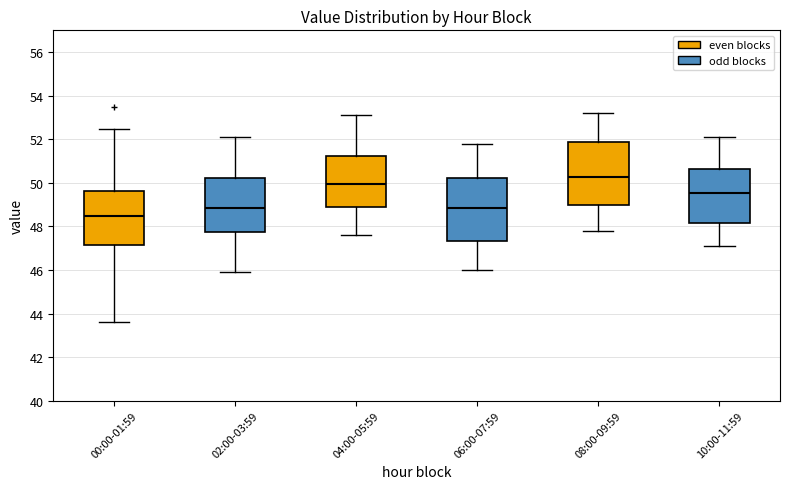

Which box has the highest median line?

08:00-09:59